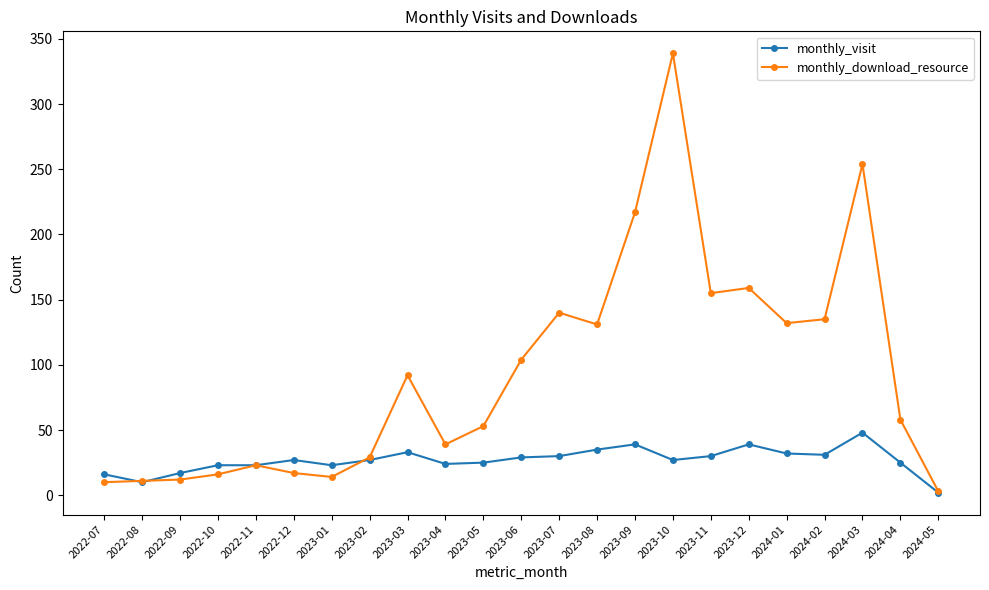

At which category does the chart reach its peak across all series?

2023-10